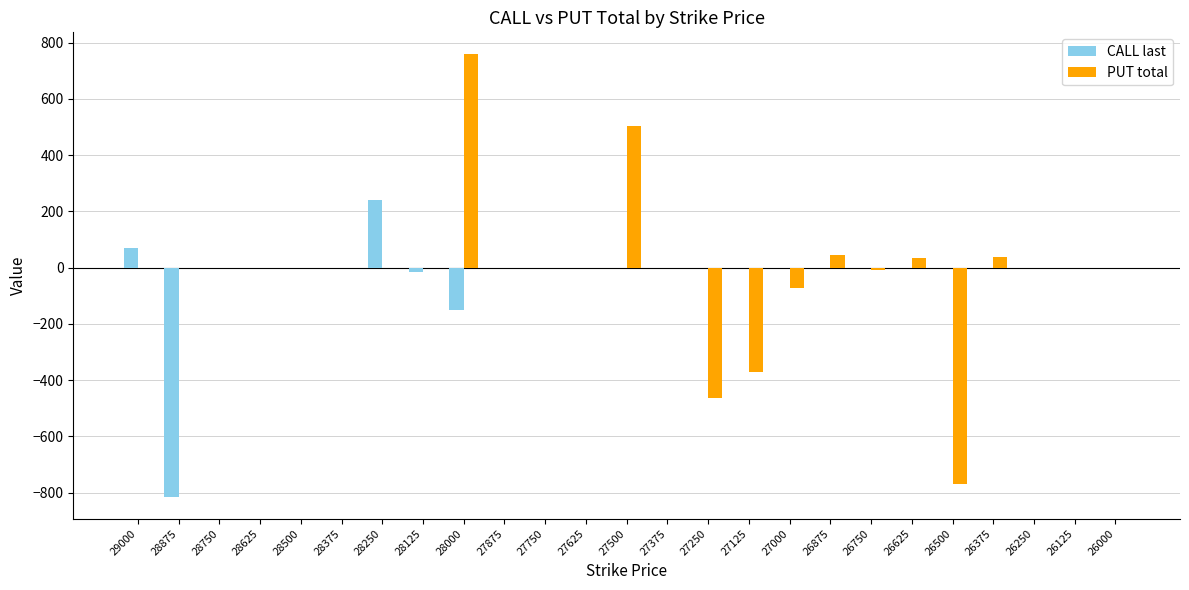

At which label does CALL last reach its peak?

28250